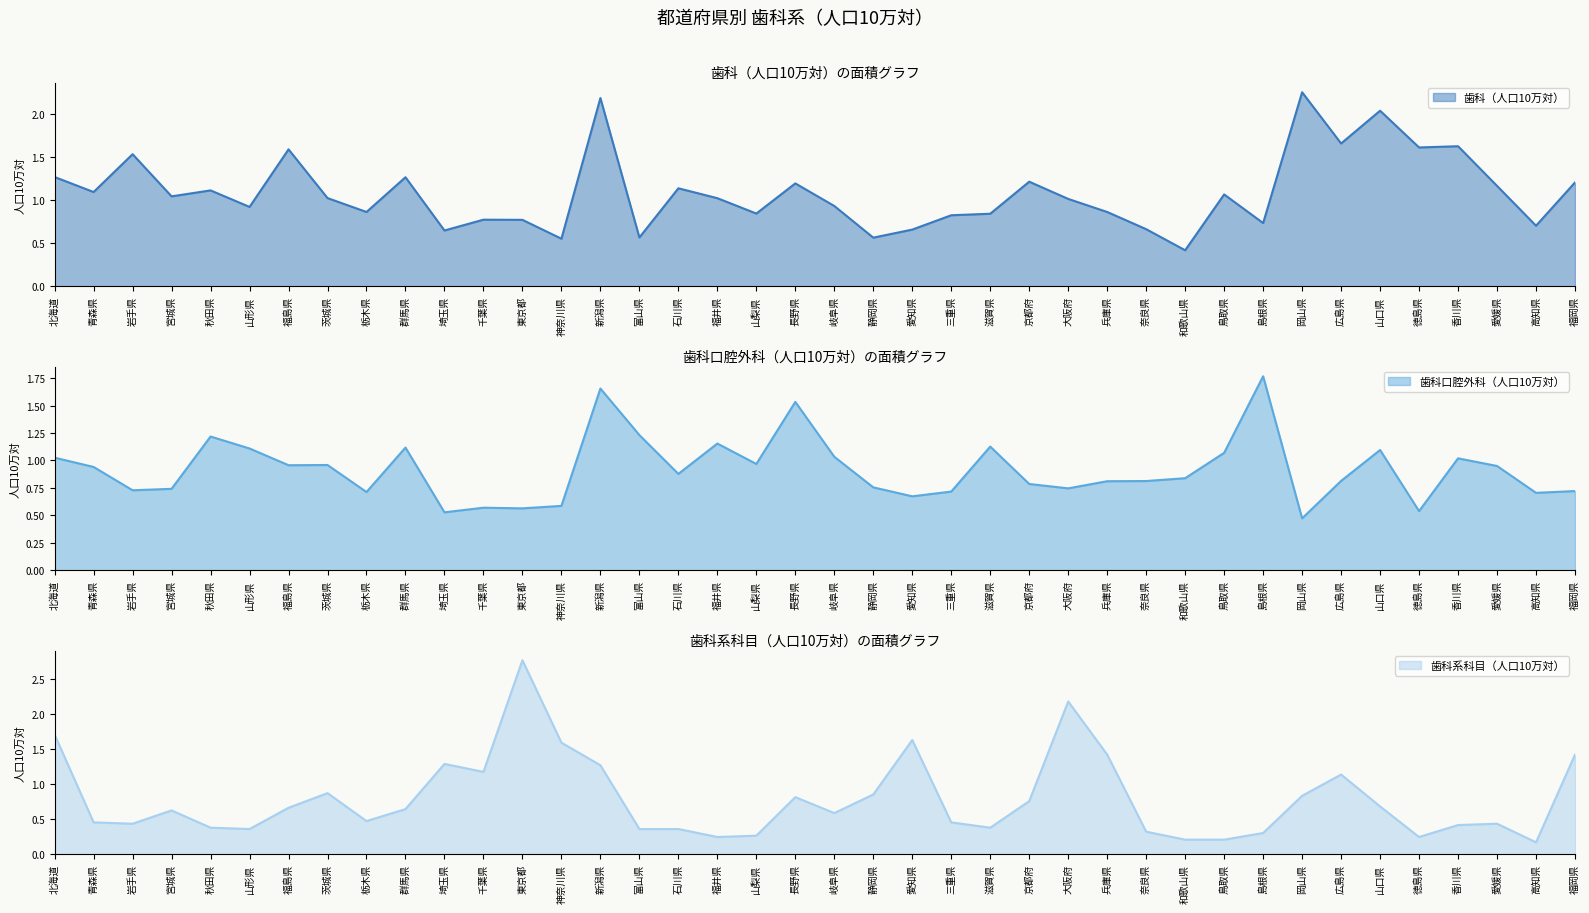

At which label does 歯科口腔外科（人口10万対） reach its peak?

島根県